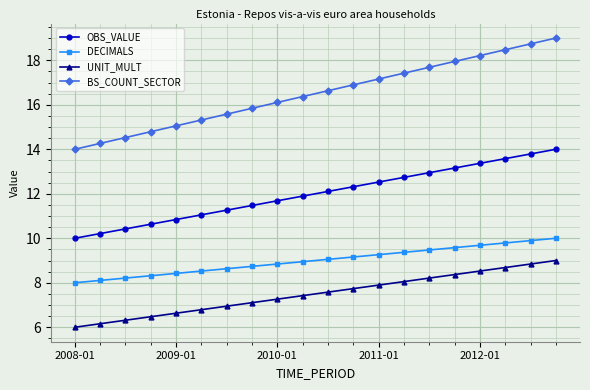

Which series has the largest total across all categories?

BS_COUNT_SECTOR